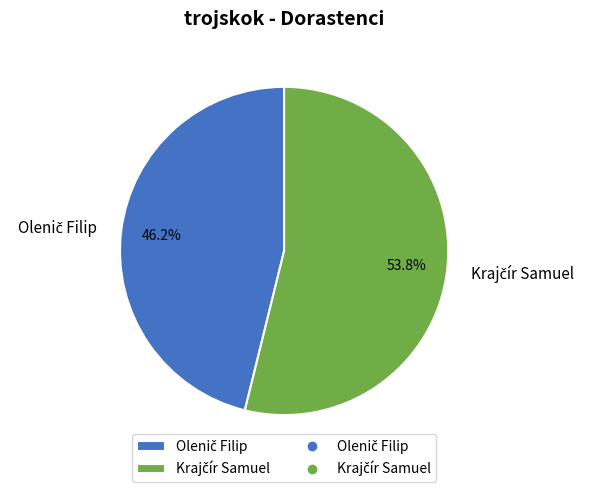

How many slices are in this pie chart?

2